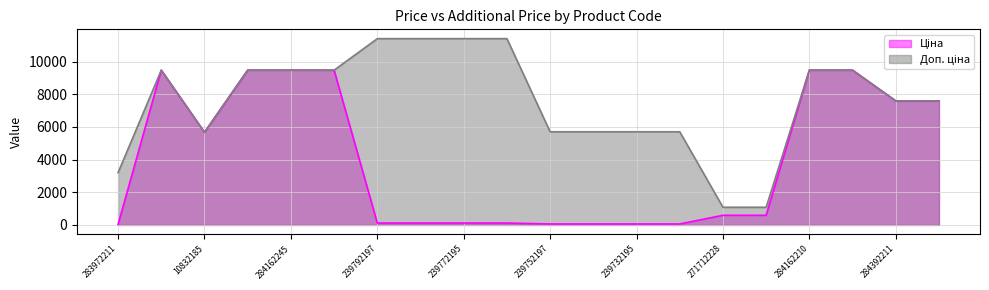

Reading left to right, what are all the values shown in this chart?

Ціна: 283972211=32.0	284162248=9480.1	10832185=5673.8	284162246=9480.1	284162245=9480.1	284162244=9480.1	239792197=114.1	239792196=114.1	239772195=114.1	239772179=114.1	239752197=57.0	239752196=57.0	239732195=57.0	239732179=57.0	271712228=589.9	271712227=589.9	284162210=9480.1	284162209=9480.1	284392211=7596.5	239682195=7596.5
Доп. ціна: 283972211=3205.0	284162248=9480.1	10832185=5673.8	284162246=9480.1	284162245=9480.1	284162244=9480.1	239792197=11410.0	239792196=11410.0	239772195=11410.0	239772179=11410.0	239752197=5705.0	239752196=5705.0	239732195=5705.0	239732179=5705.0	271712228=1081.7	271712227=1081.7	284162210=9480.1	284162209=9480.1	284392211=7596.5	239682195=7596.5